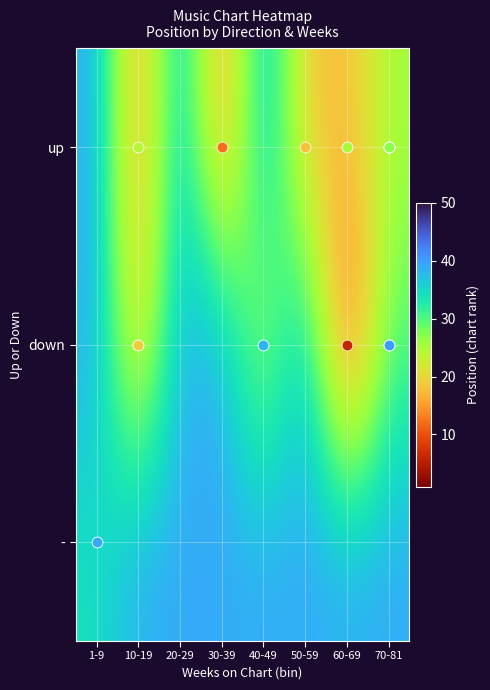

Between 20-29 and 1-9, which is larger?

20-29